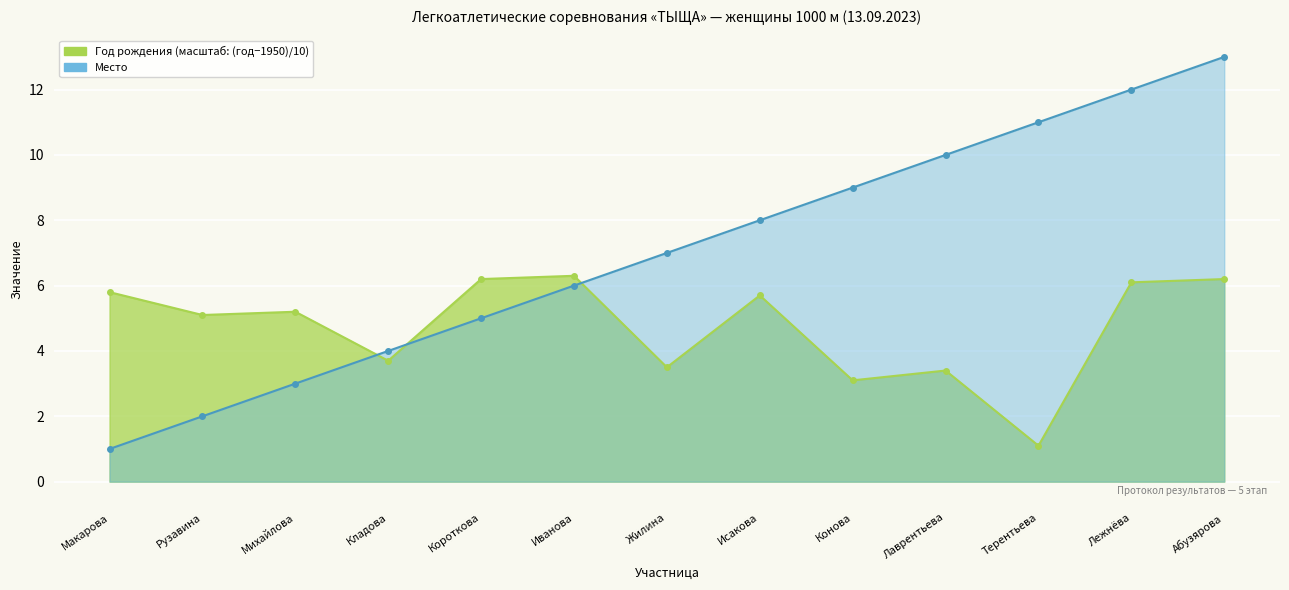

Which category has the highest value in the Год рождения series?

Иванова